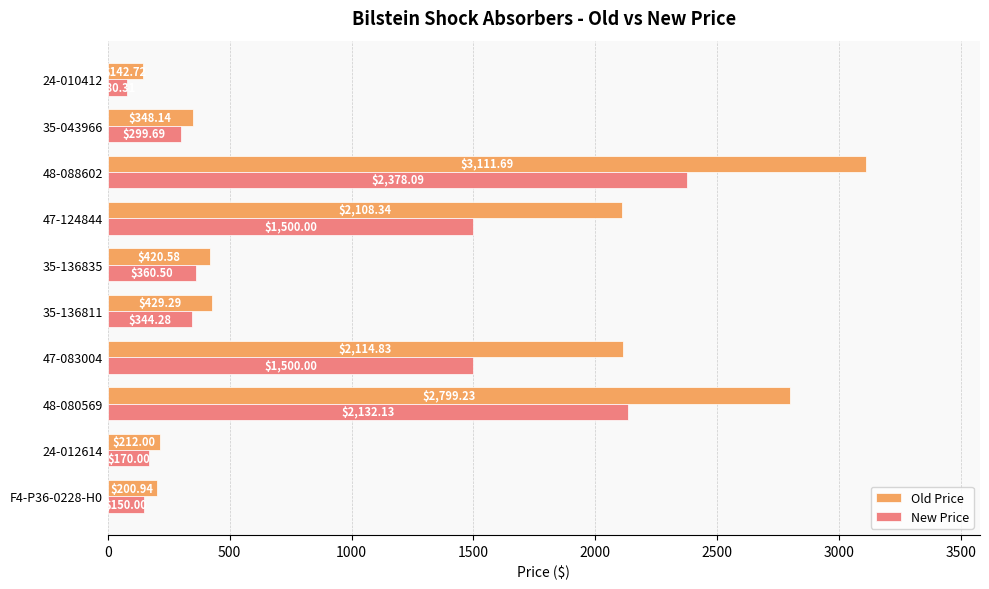

At 48-088602, list the series in order from largest to smallest.

Old Price, New Price